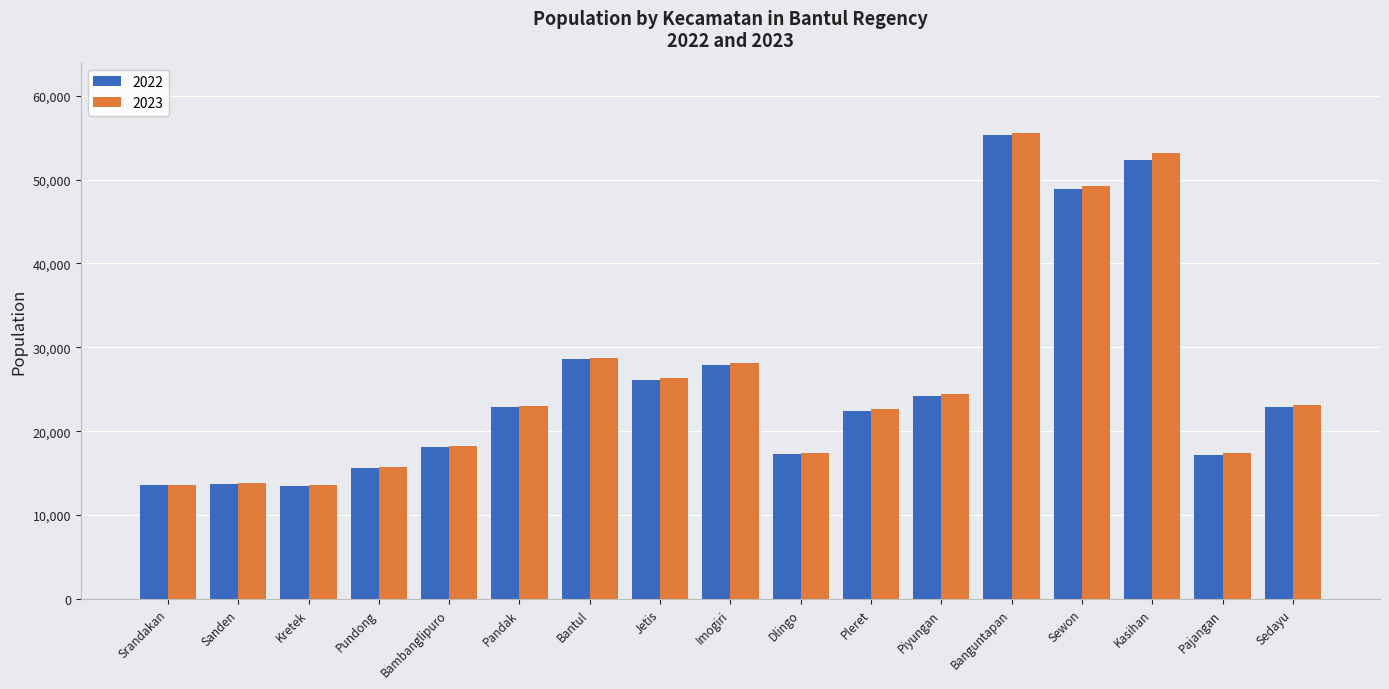

What is the sum of the 2023 values at Pajangan and Piyungan?

41844.0